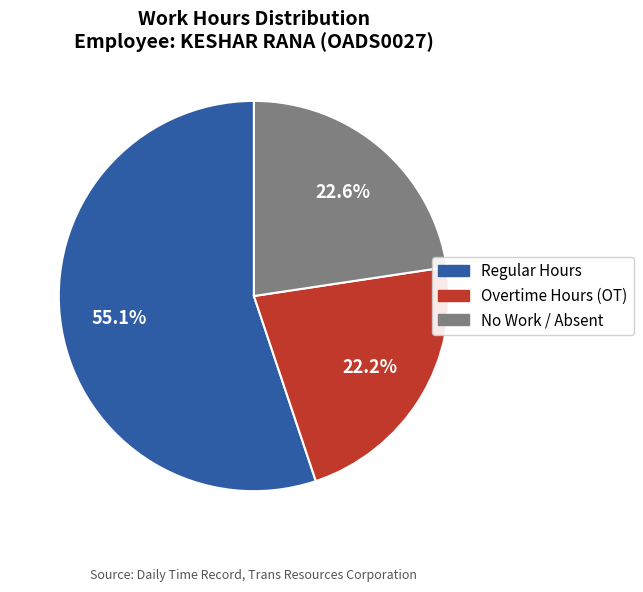

Do No Work / Absent and Overtime Hours (OT) together represent more than half of the pie?

No